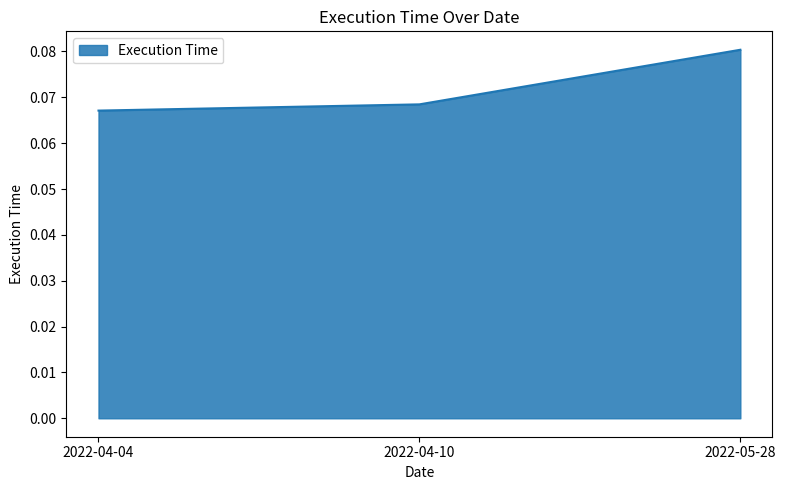

Which has a higher value, 2022-05-28 or 2022-04-10?

2022-05-28